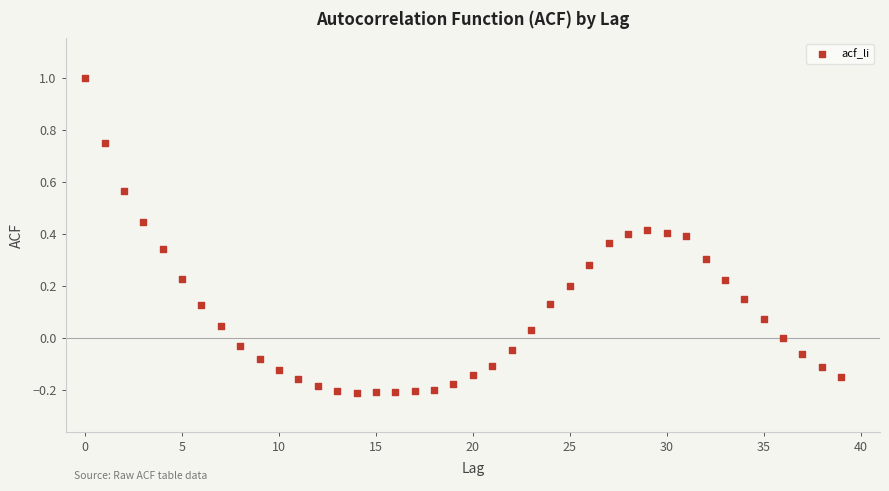

What is the range of Y values (max minus min)?

1.2